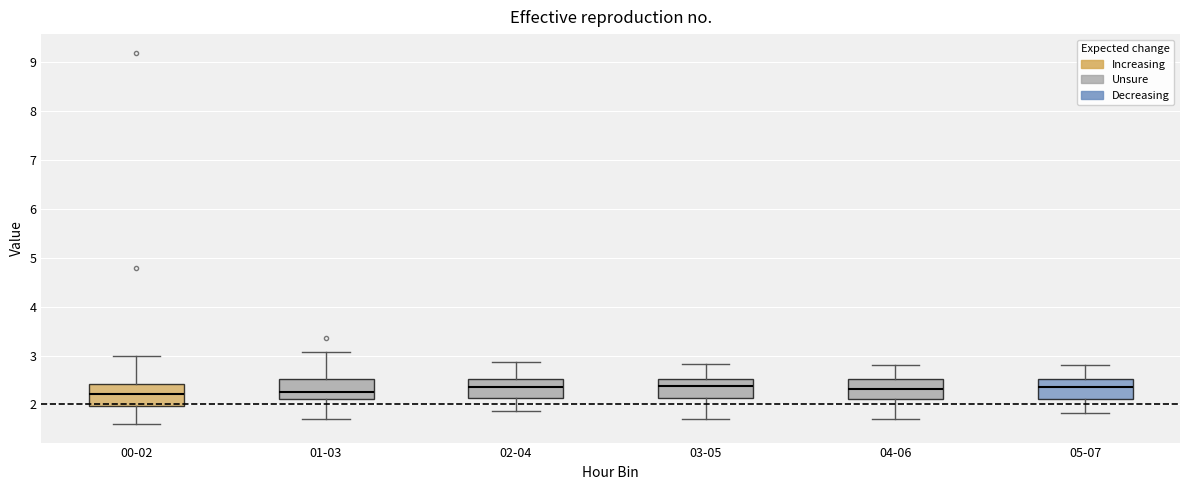

Reading left to right, read every box against the y-axis: the position of its median line, the range the box covers, and the ends of its whiskers. The values are not printed on the chart, so give them approximately, as read against the axis.

00-02: median 2.2, box 2.0 to 2.4, whiskers 1.6 to 3.0
01-03: median 2.3, box 2.1 to 2.5, whiskers 1.7 to 3.1
02-04: median 2.4, box 2.1 to 2.5, whiskers 1.9 to 2.9
03-05: median 2.4, box 2.1 to 2.5, whiskers 1.7 to 2.8
04-06: median 2.3, box 2.1 to 2.5, whiskers 1.7 to 2.8
05-07: median 2.4, box 2.1 to 2.5, whiskers 1.8 to 2.8